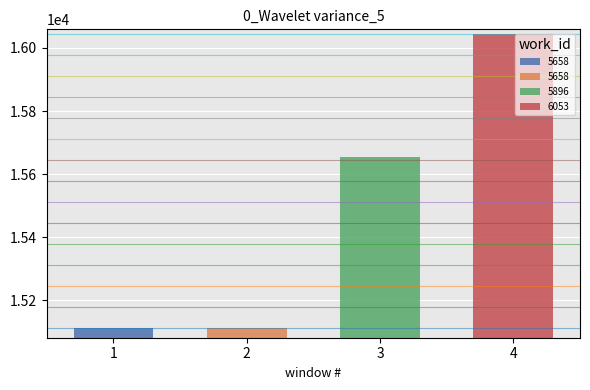

What is the value of the 1st bar from the left?

15112